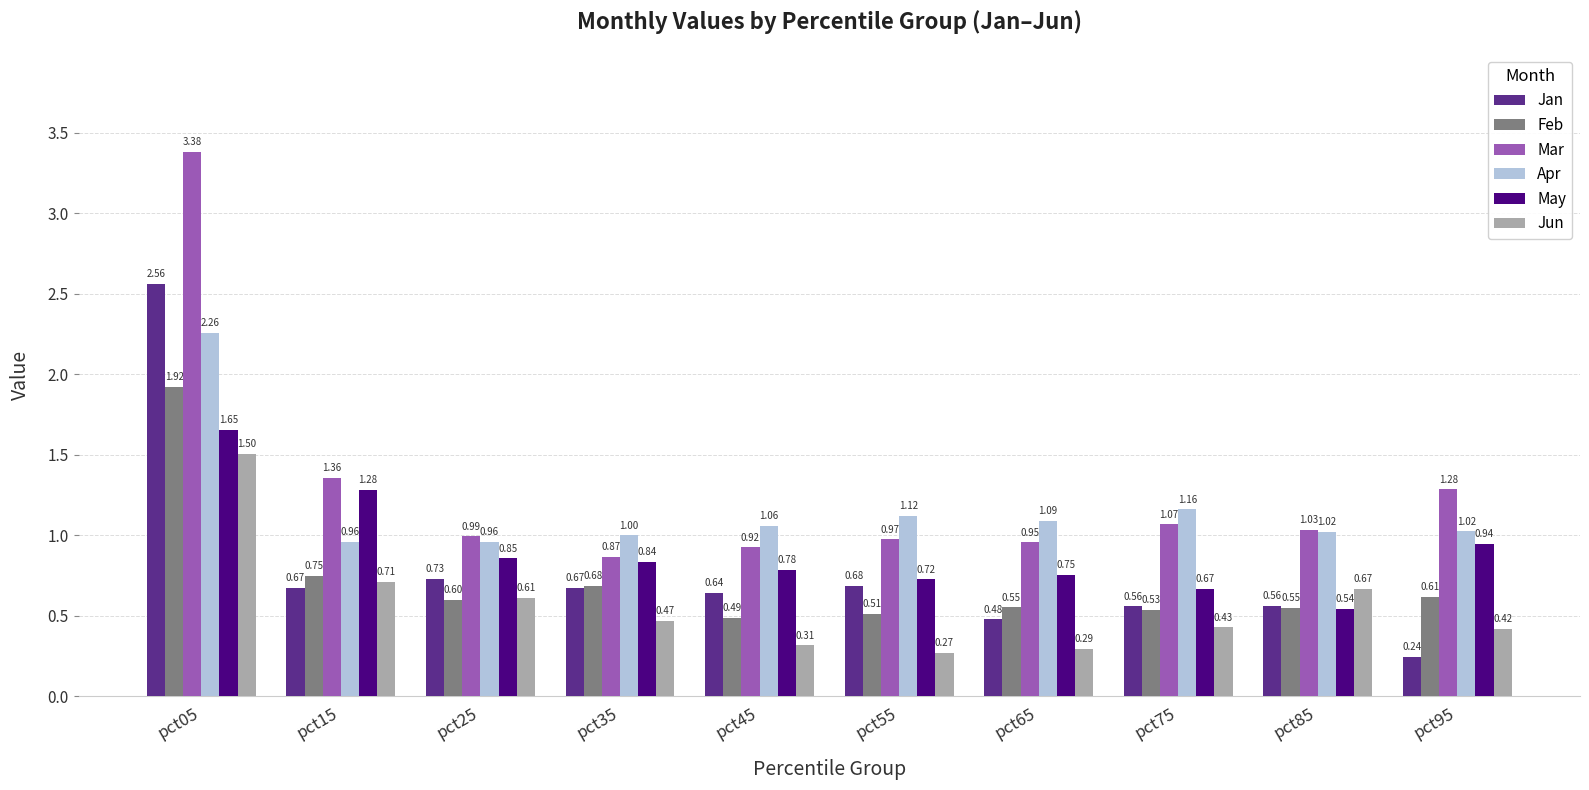

Rank the series by their maximum value, from highest to lowest.

Mar, Jan, Apr, Feb, May, Jun